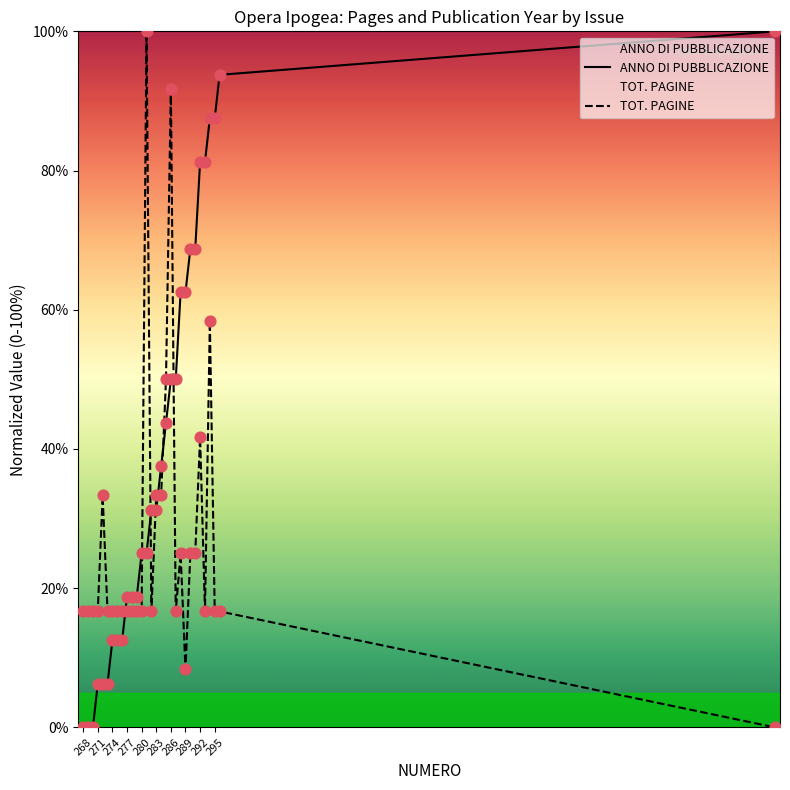

Which series has the largest total across all categories?

ANNO DI PUBBLICAZIONE